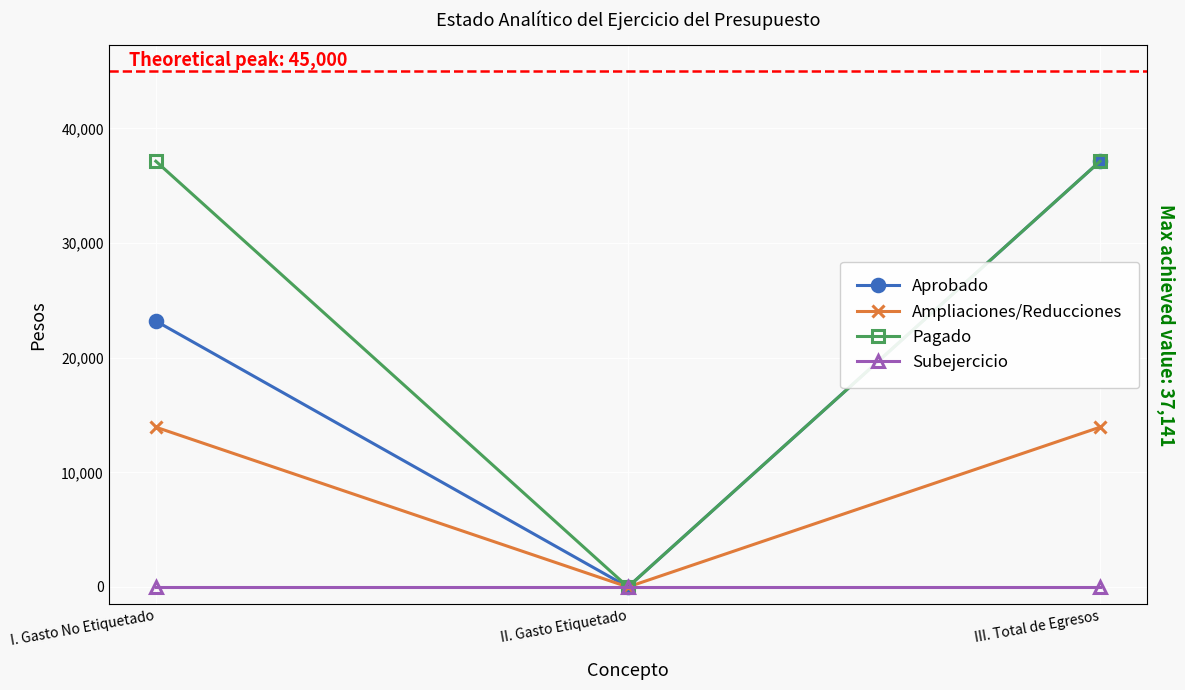

What is the total value across all series at I. Gasto No Etiquetado?

74282